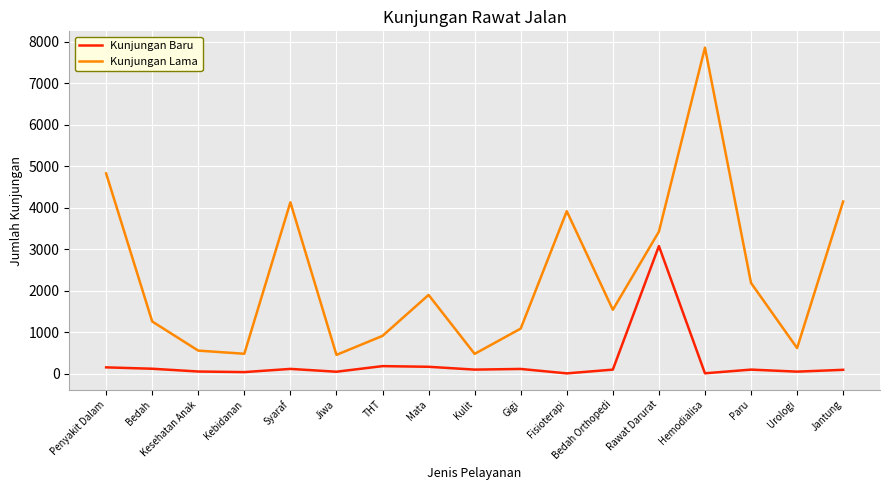

Which series has the largest total across all categories?

Kunjungan Lama